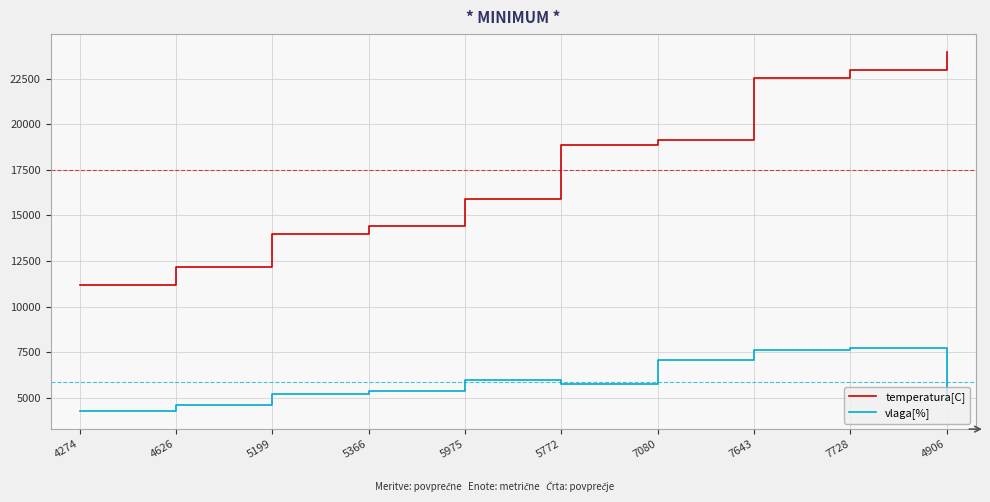

What are all the series names shown in the legend?

temperatura[C], vlaga[%]